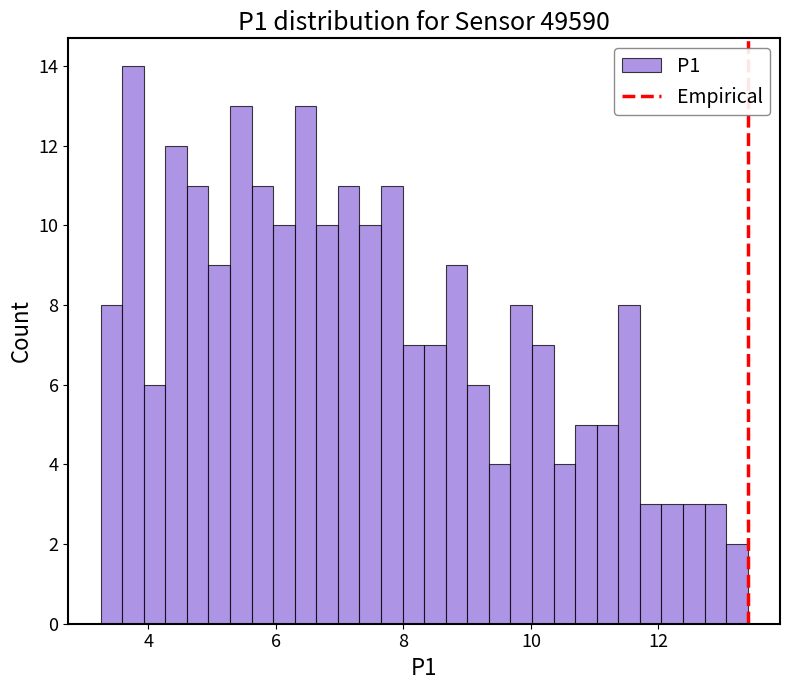

Around what value on the x-axis is the tallest bar? Give the approximate position of its centre, as read against the axis.

3.8